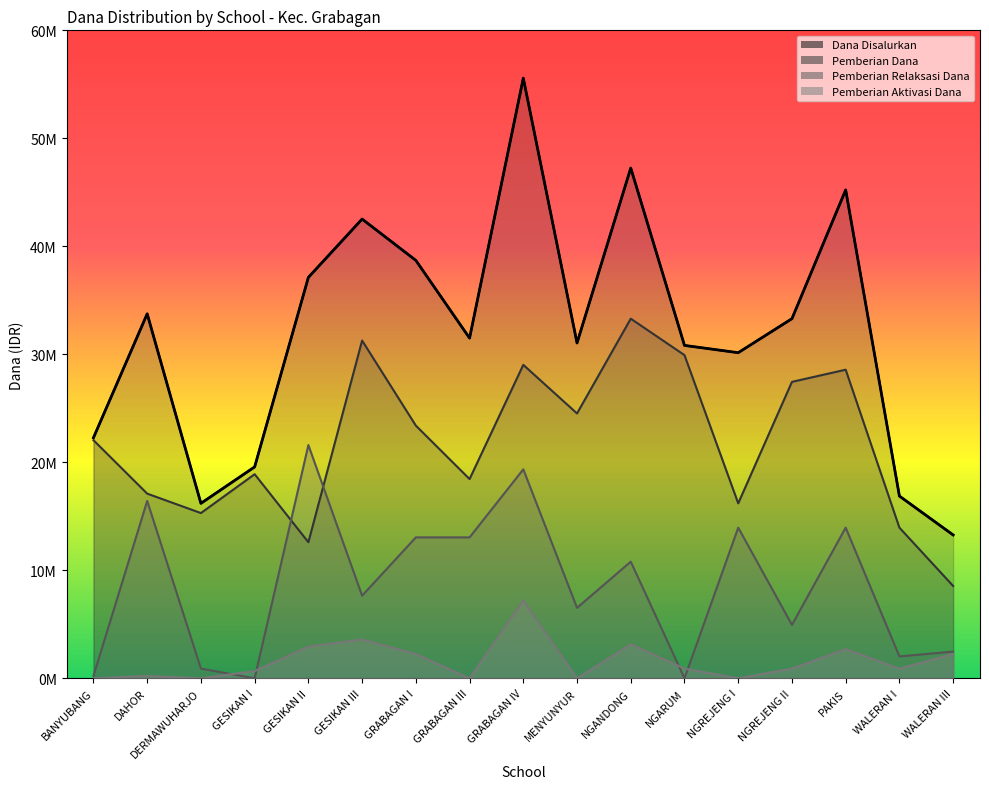

Reading left to right, list all the values displayed in this chart.

Dana Disalurkan: 22275000	33750000	16200000	19575000	37125000	42525000	38700000	31500000	55575000	31050000	47250000	30825000	30150000	33300000	45225000	16875000	13275000
Siswa Disalurkan: 22275000	33750000	16200000	19575000	37125000	42525000	38700000	31500000	55575000	31050000	47250000	30825000	30150000	33300000	45225000	16875000	13275000
Pemberian Relaksasi Dana: 225000	16425000	900000	0	21600000	7650000	13050000	13050000	19350000	6525000	10800000	0	13950000	4950000	13950000	2025000	2475000
Pemberian Aktivasi Dana: 0	225000	0	675000	2925000	3600000	2250000	0	7200000	0	3150000	900000	0	900000	2700000	900000	2250000
Pemberian Dana: 22050000	17100000	15300000	18900000	12600000	31275000	23400000	18450000	29025000	24525000	33300000	29925000	16200000	27450000	28575000	13950000	8550000